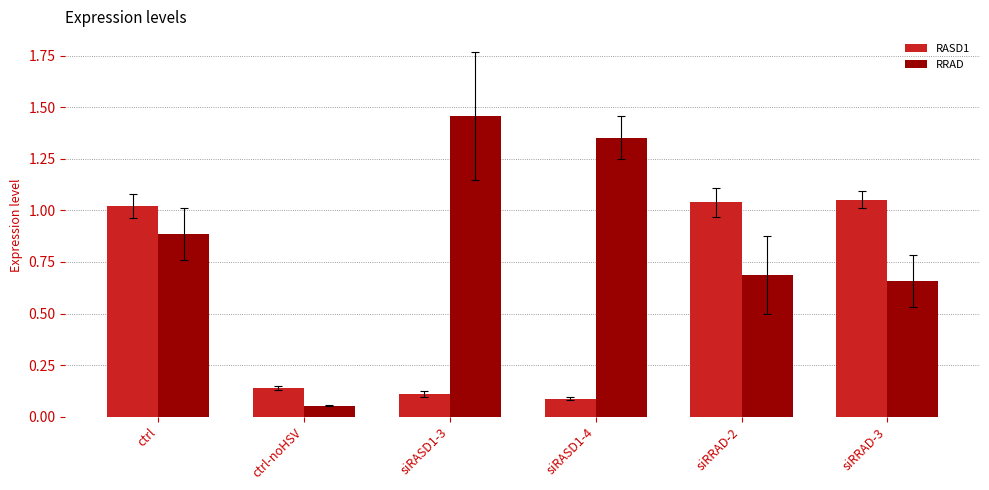

What position from the right is siRASD1-3?

4